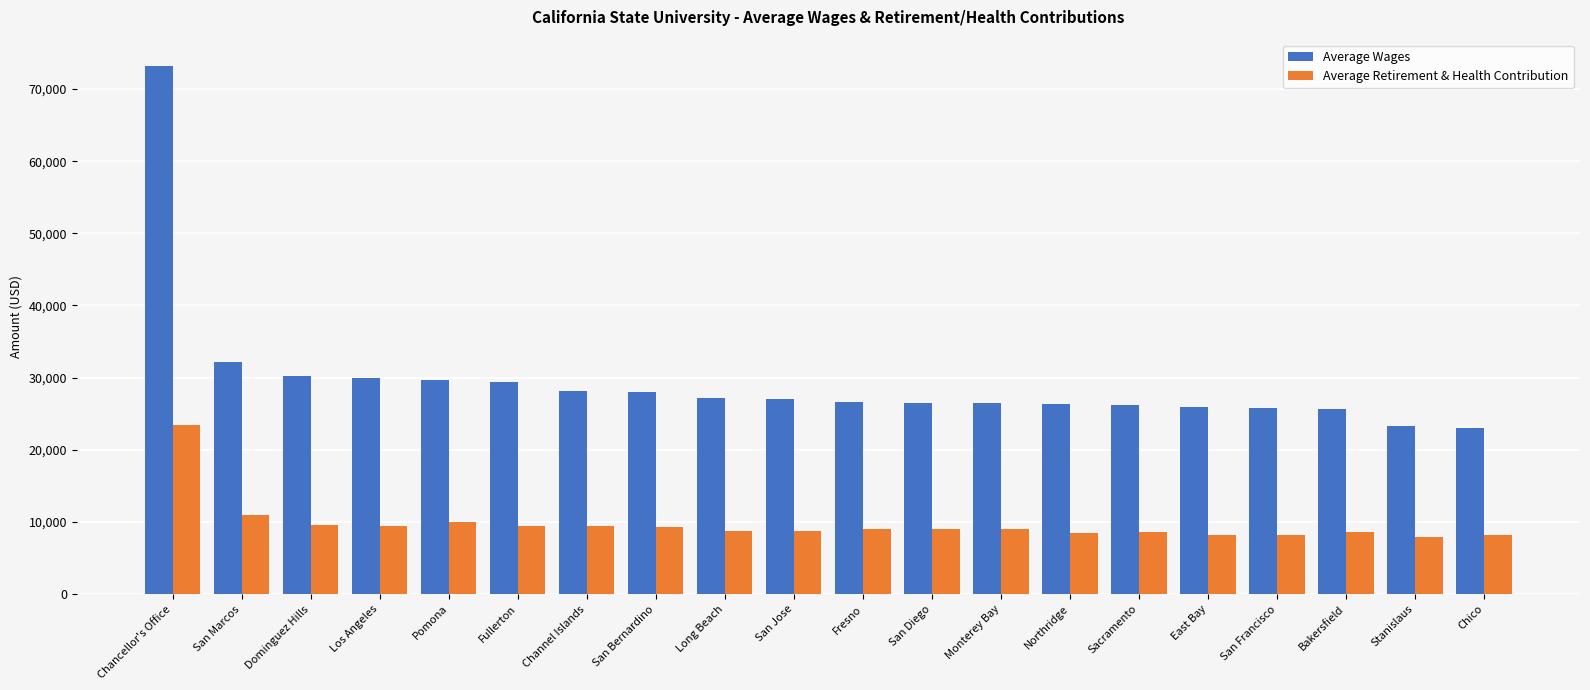

True or false: Average Retirement & Health Contribution has a value of 12404.8 at San Jose.

False